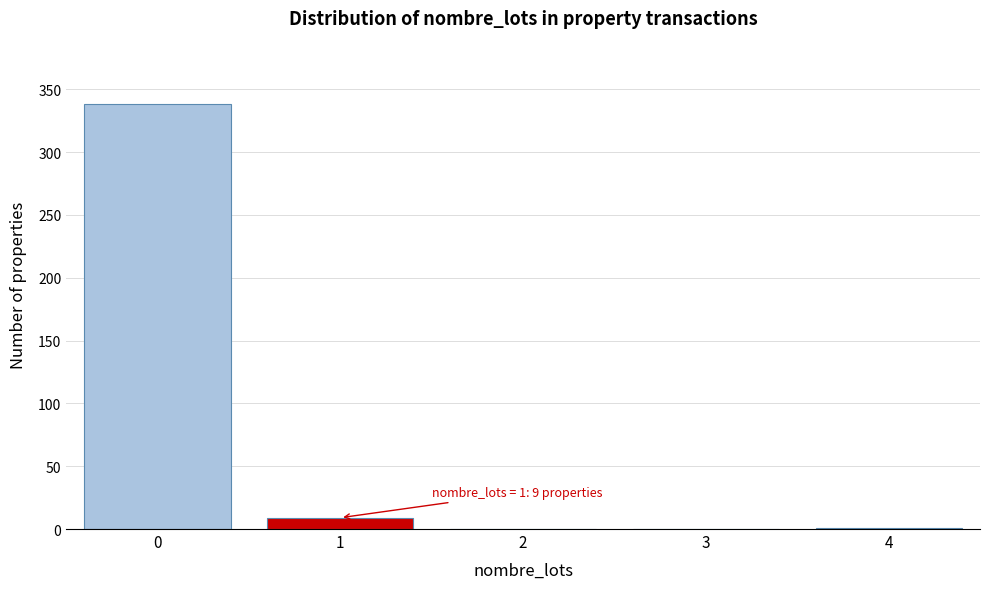

What is the sum of all values?

348